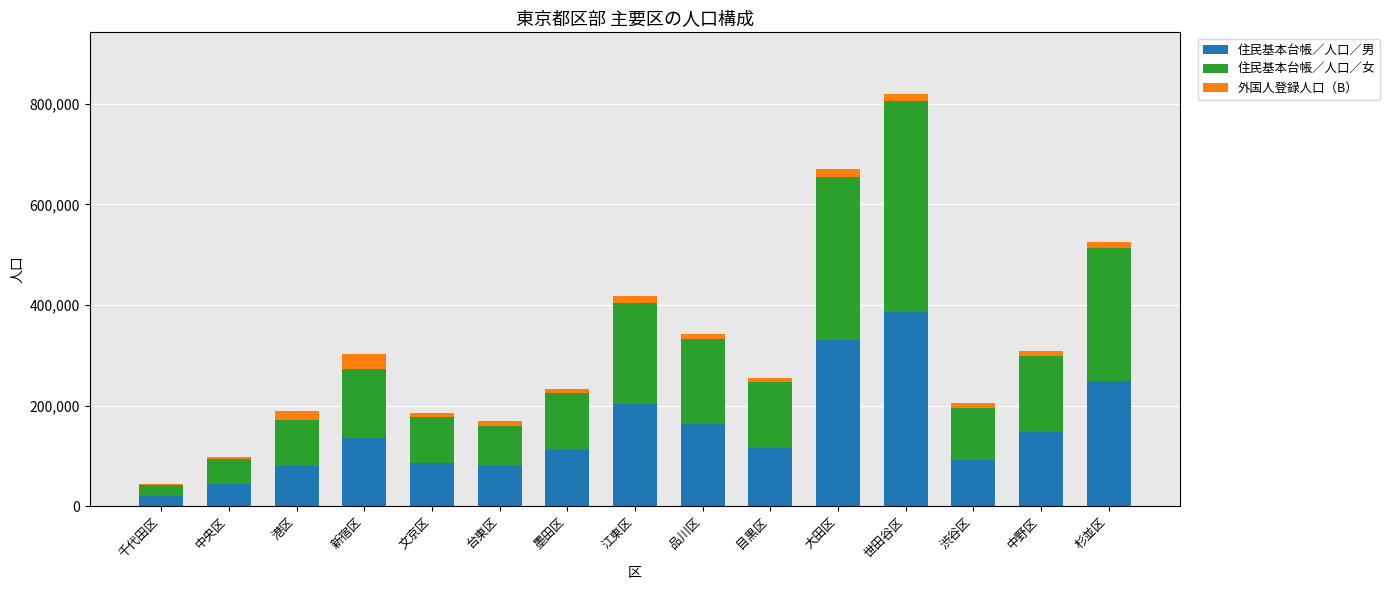

What are all the series names shown in the legend?

住民基本台帳／人口／男, 住民基本台帳／人口／女, 外国人登録人口（B）